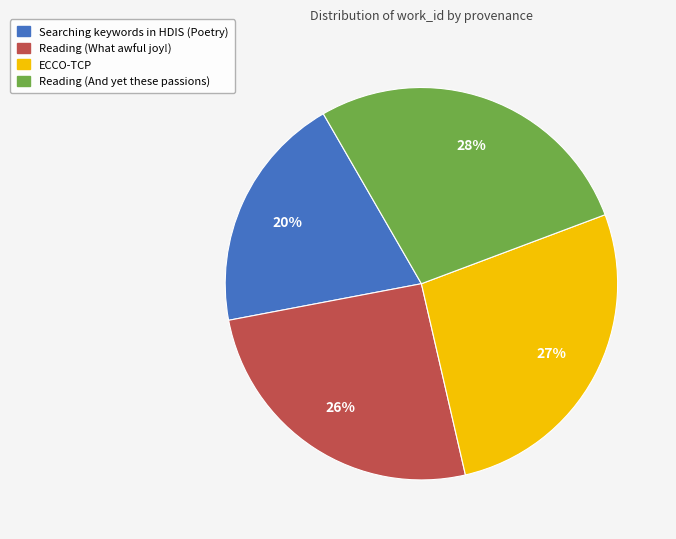

How many slices are in this pie chart?

4